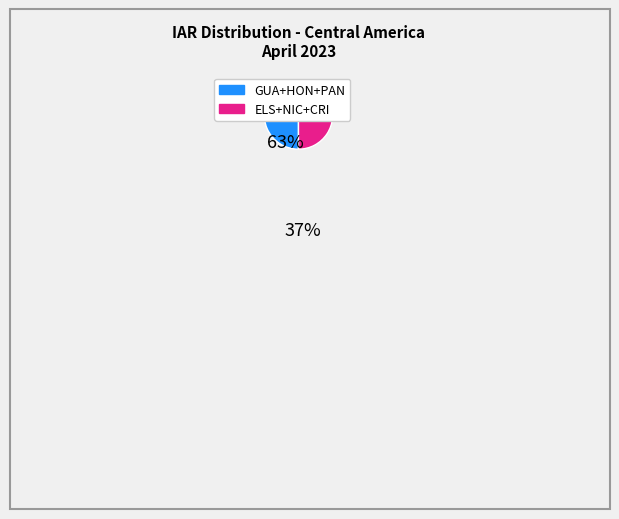

Is there a majority slice in this chart?

Yes